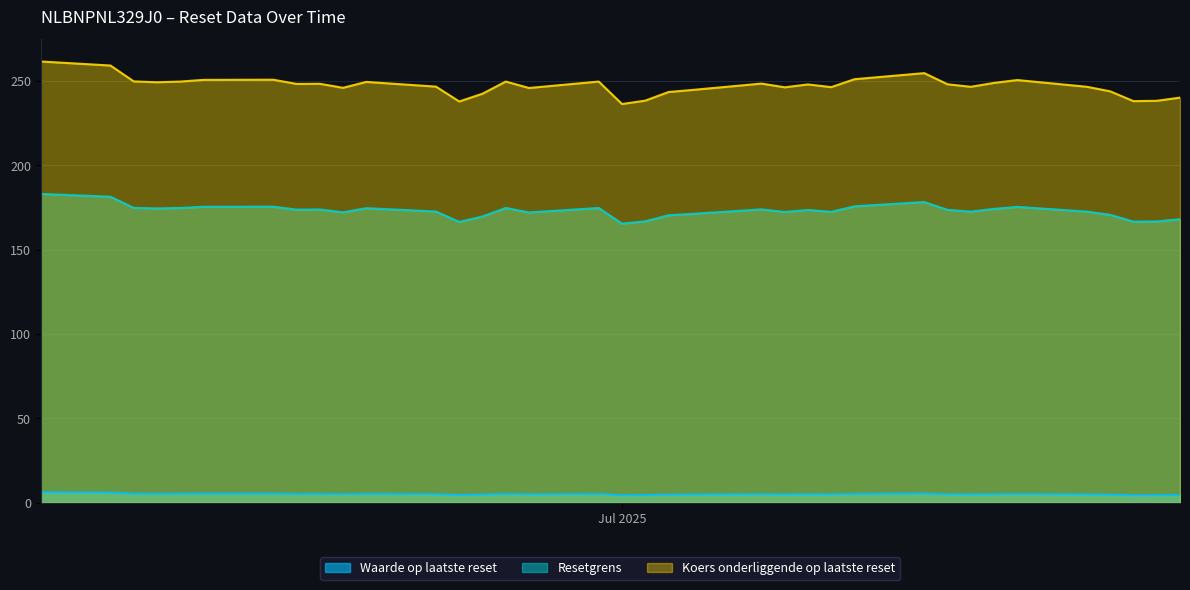

How many interior local peaks does the Waarde op laatste reset series have?

8